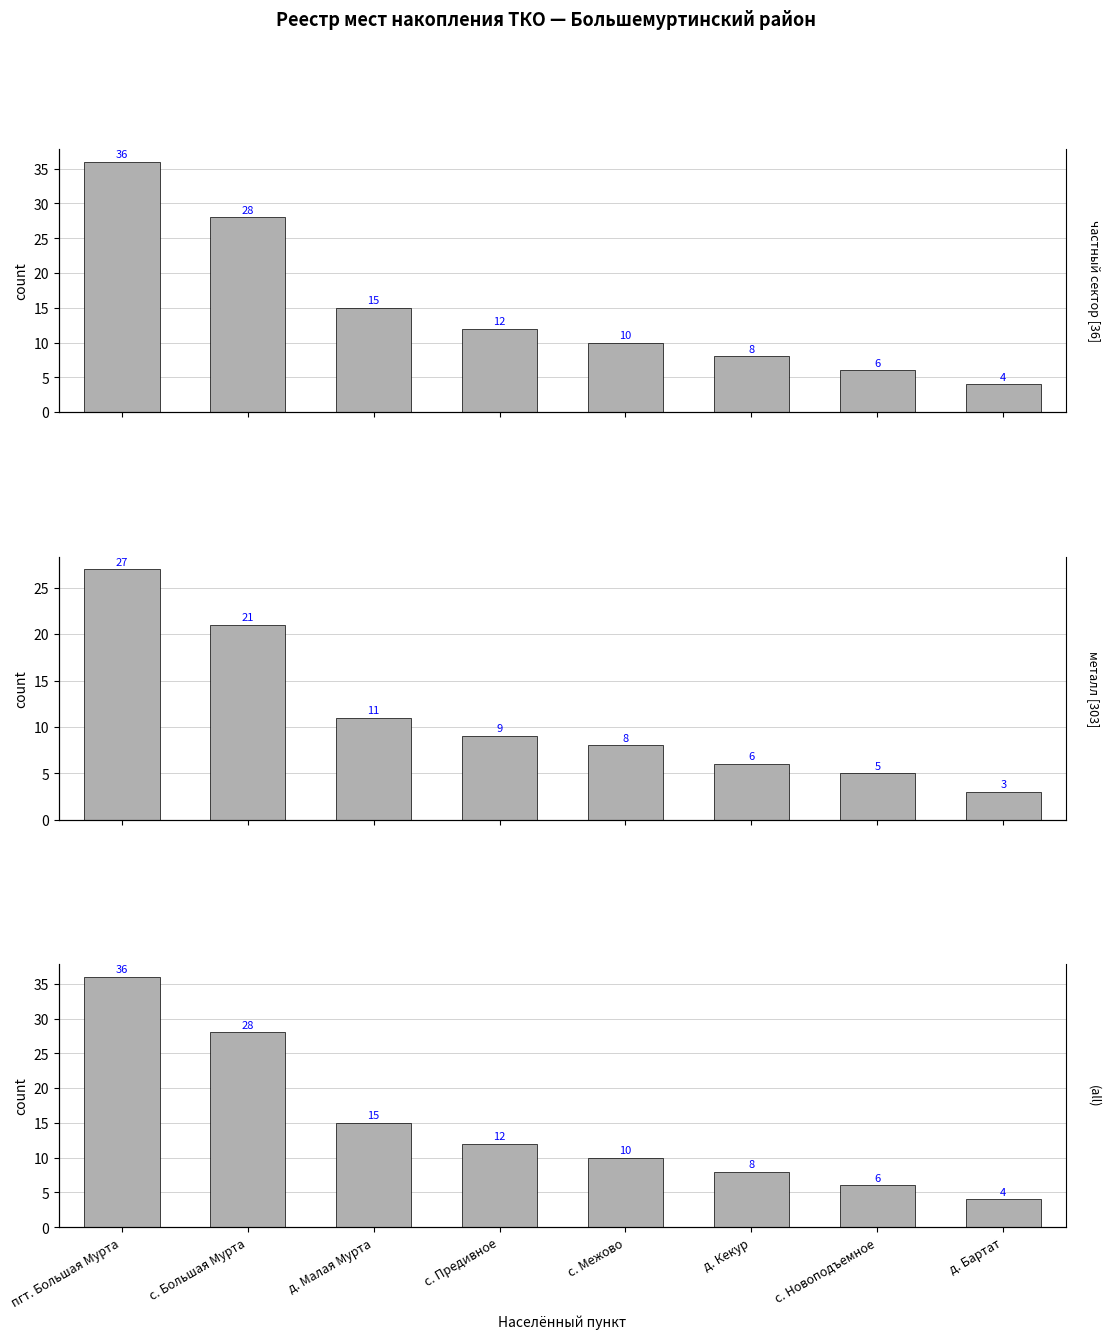

Reading right to left, what are all the values shown in this chart?

Количество площадок: 4	6	8	10	12	15	28	36
Средняя ёмкость (×10): 3	5	6	8	9	11	21	27
Итого контейнеров: 4	6	8	10	12	15	28	36